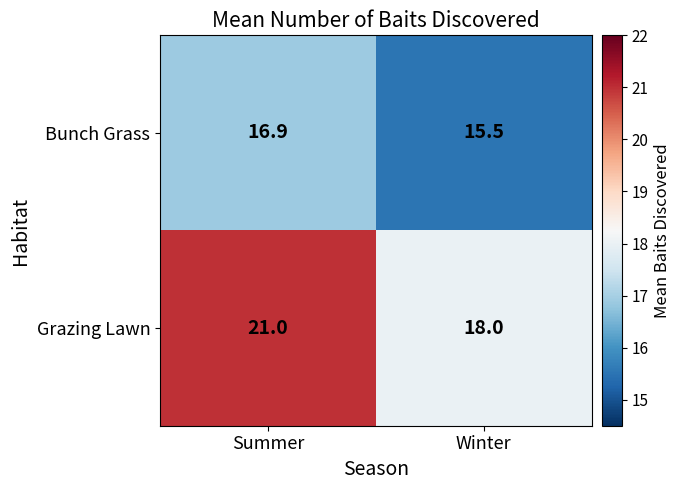

What is the approximate value of Grazing Lawn at Winter?

18.0